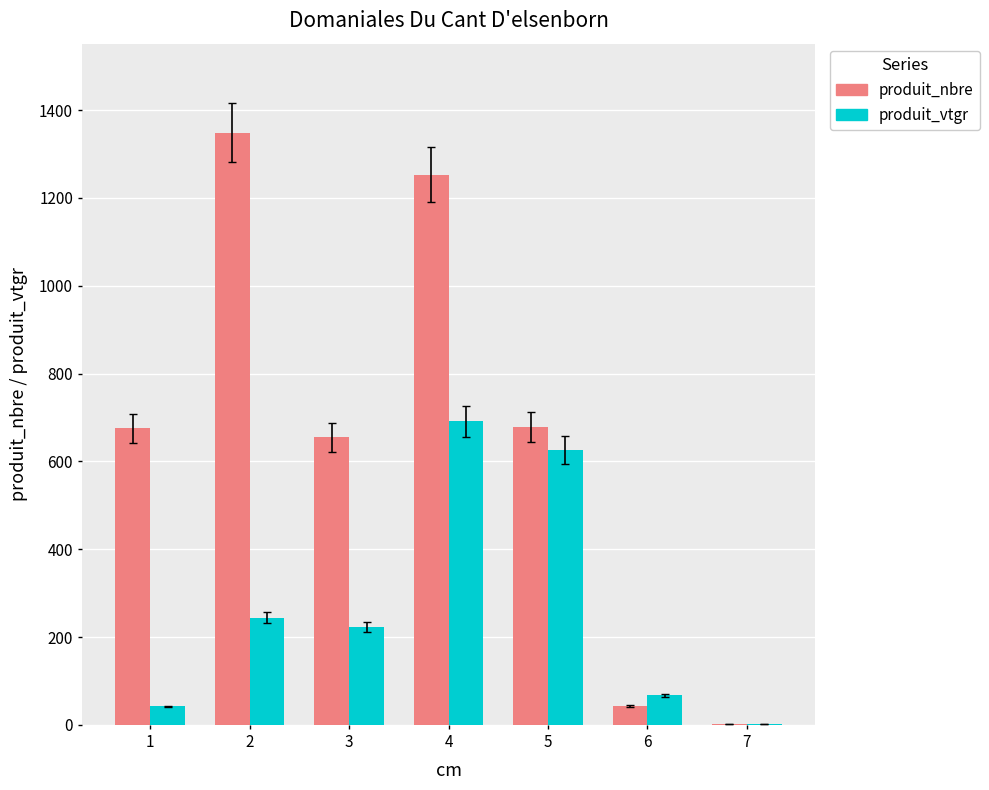

Is it true that produit_nbre equals 1191.8 at 5?

False